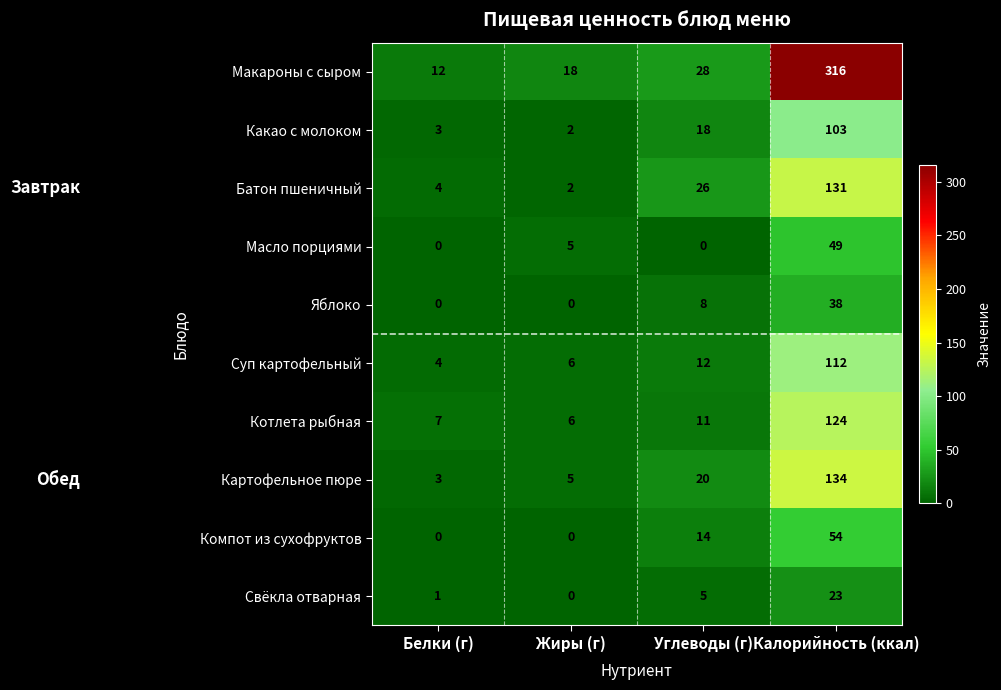

The Котлета рыбная series shows 12 at Белки (г). True or false?

False